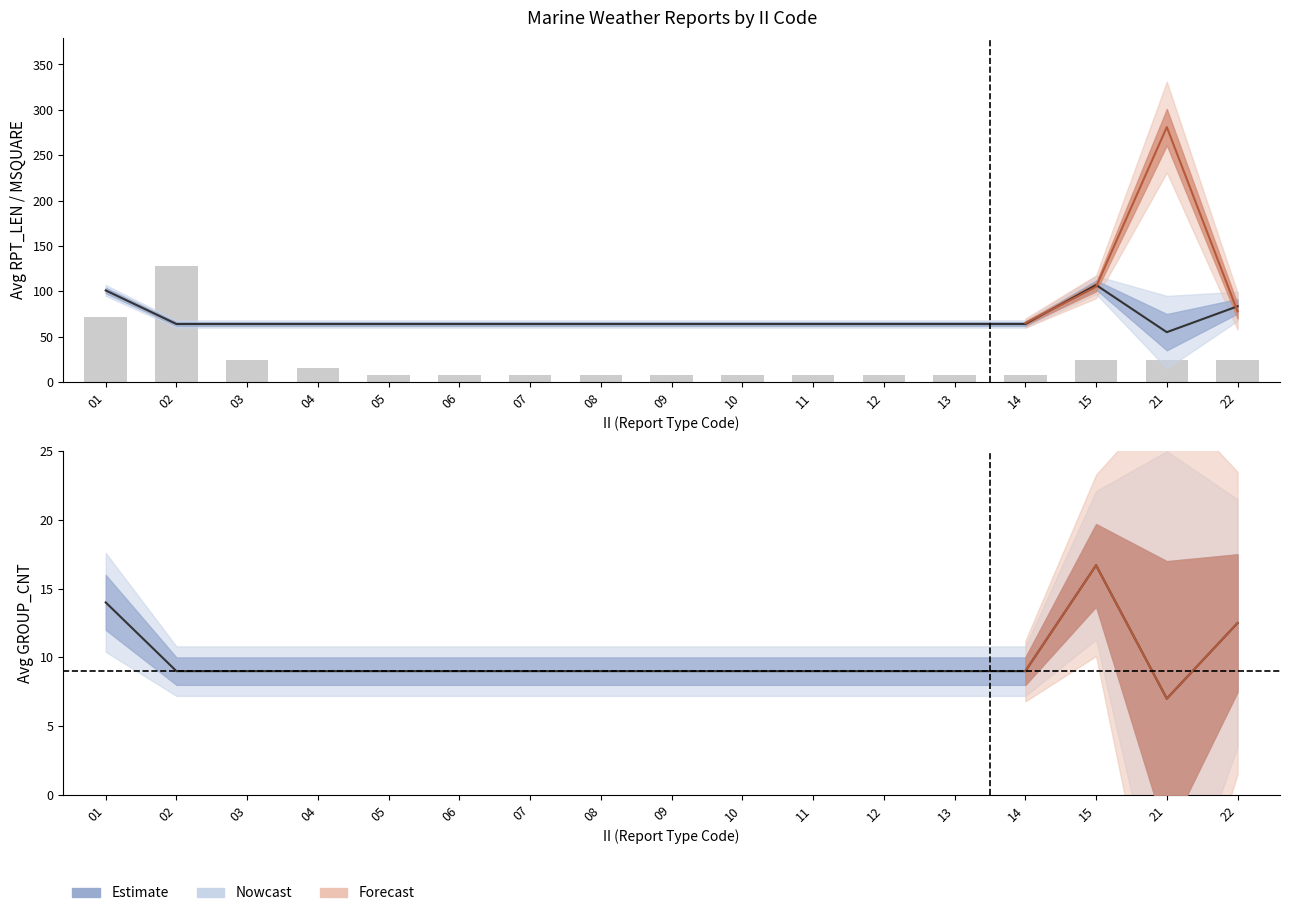

What is the minimum value for avg_RPT_LEN?

55.0